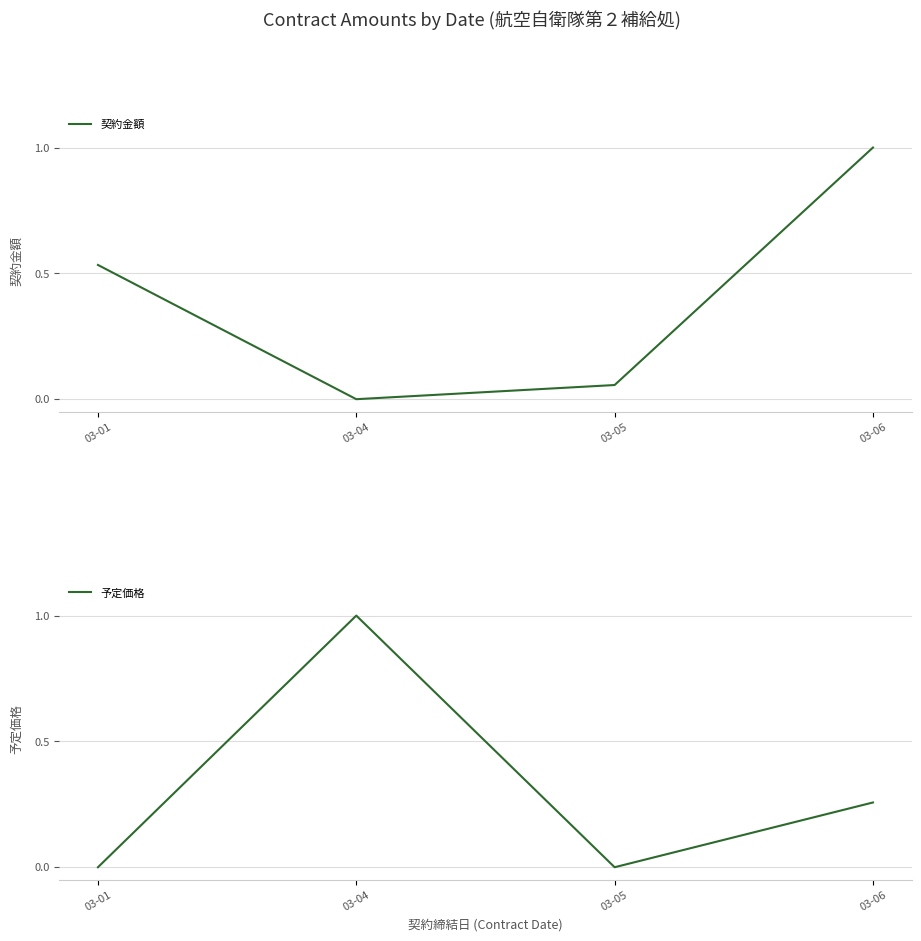

How many intersections are there between 契約金額 and 予定価格?

2